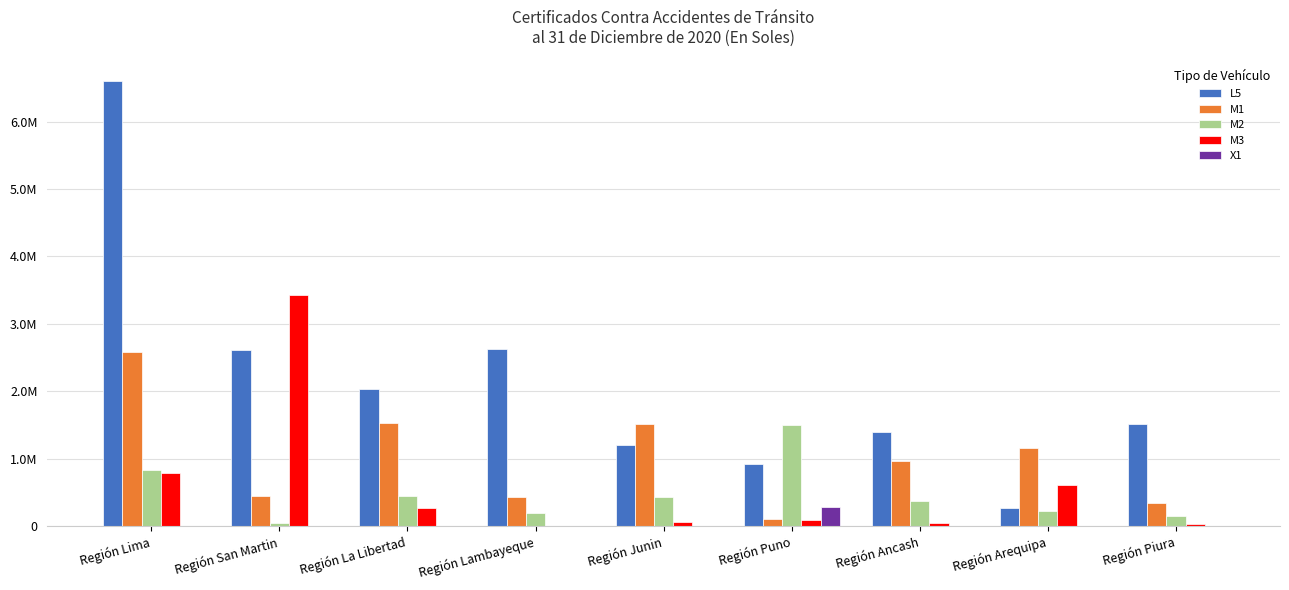

Reading right to left, list all the values displayed in this chart.

L5: 1509322.0	273625.0	1394305.0	928130.0	1202556.0	2629200.0	2031191.0	2617248.0	6595311.8
M1: 339147.1	1153999.0	963140.0	101842.4	1516313.0	437210.0	1534400.0	454336.0	2587428.0
M2: 147150.0	219544.0	379865.0	1498287.5	427997.7	199240.0	446234.0	40847.0	837279.7
M3: 30803.0	604166.0	53185.0	93352.5	66192.2	6174.0	268204.0	3433133.0	793163.0
X1: 0.0	0.0	0.0	281757.6	0.0	0.0	0.0	0.0	0.0